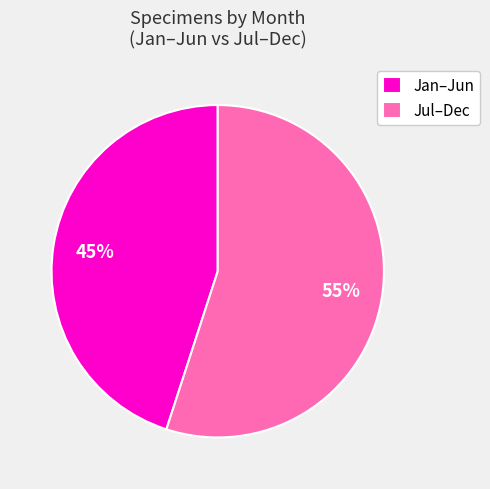

Is Jul–Dec the majority of the pie?

Yes